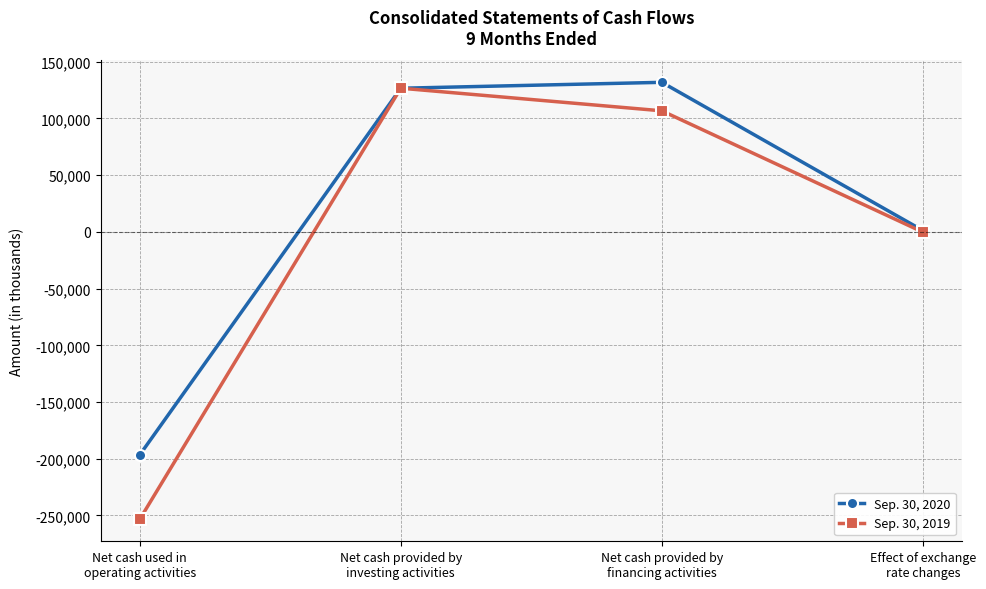

Which series has the largest total across all categories?

Sep. 30, 2020